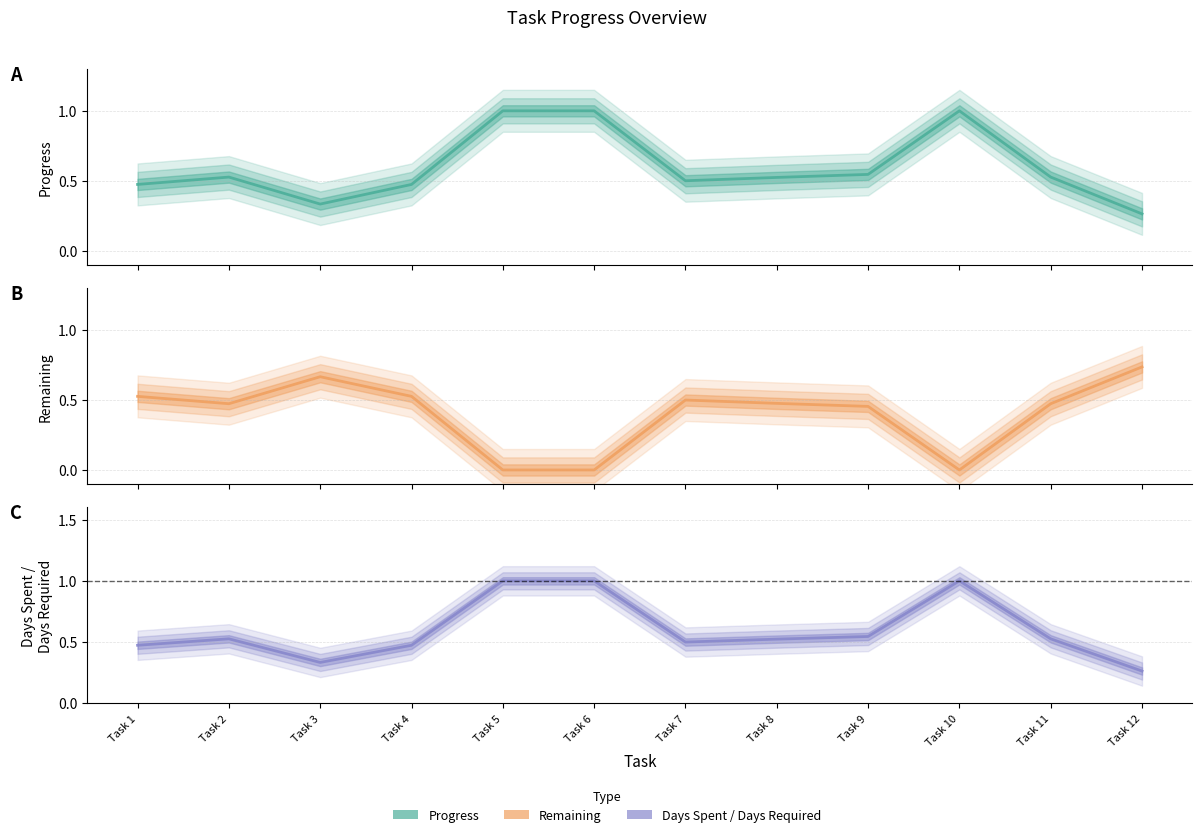

Reading left to right, what are all the values shown in this chart?

Progress: Task 1=0.5	Task 2=0.5	Task 3=0.3	Task 4=0.5	Task 5=1.0	Task 6=1.0	Task 7=0.5	Task 8=0.5	Task 9=0.5	Task 10=1.0	Task 11=0.5	Task 12=0.3
Remaining: Task 1=0.5	Task 2=0.5	Task 3=0.7	Task 4=0.5	Task 5=0.0	Task 6=0.0	Task 7=0.5	Task 8=0.5	Task 9=0.5	Task 10=0.0	Task 11=0.5	Task 12=0.7
Days Spent / Days Required: Task 1=0.5	Task 2=0.5	Task 3=0.3	Task 4=0.5	Task 5=1.0	Task 6=1.0	Task 7=0.5	Task 8=0.5	Task 9=0.5	Task 10=1.0	Task 11=0.5	Task 12=0.3